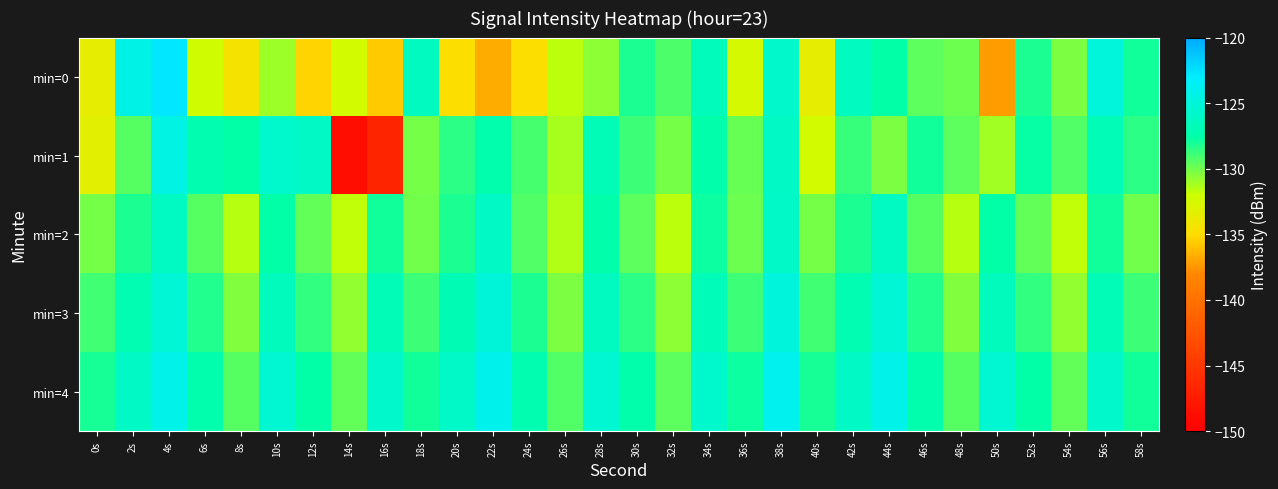

Rank the series by their maximum value, from highest to lowest.

min=0, min=4, min=1, min=3, min=2